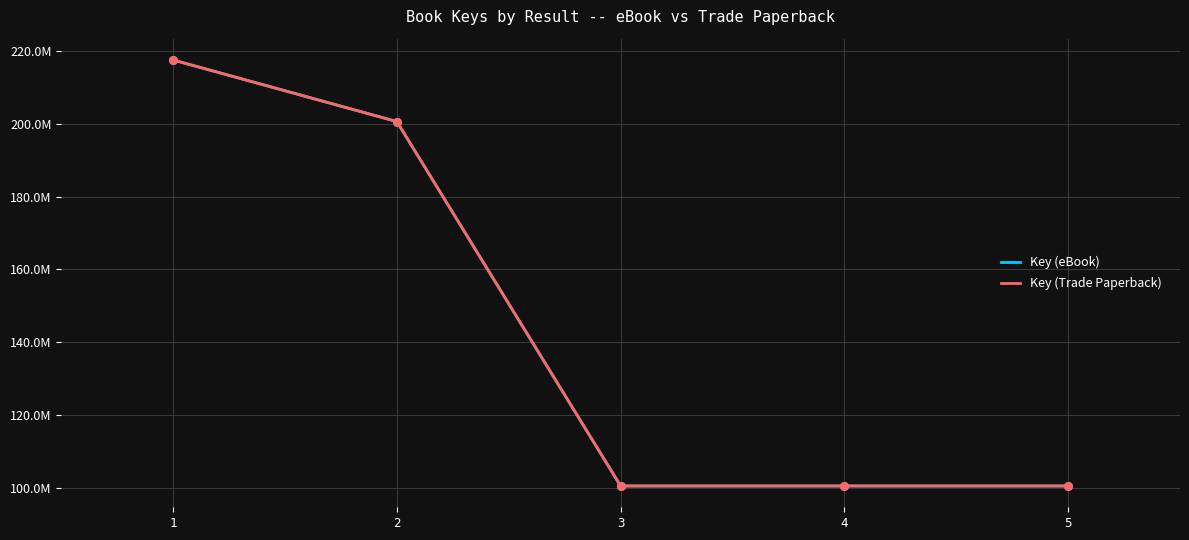

What is the total value across all series at 3?

200870428